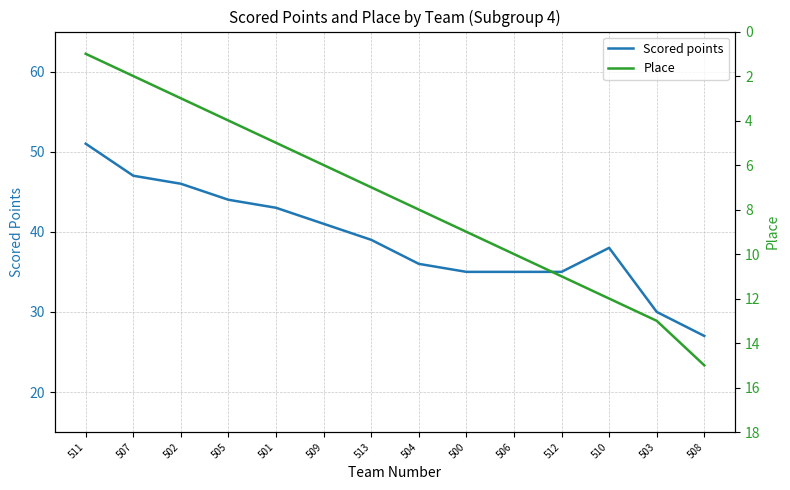

How many lines are shown in the chart?

2